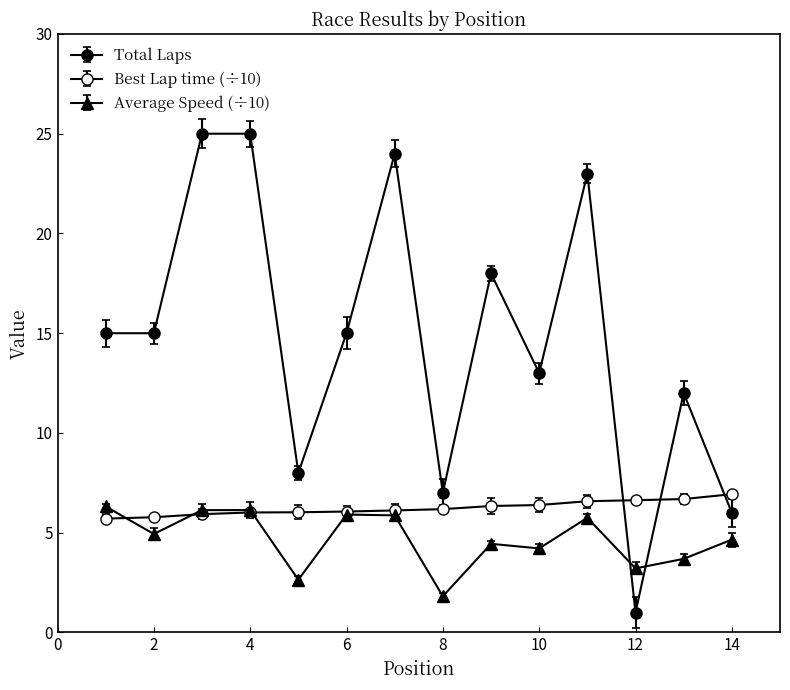

Which series has the largest total across all categories?

Total Laps